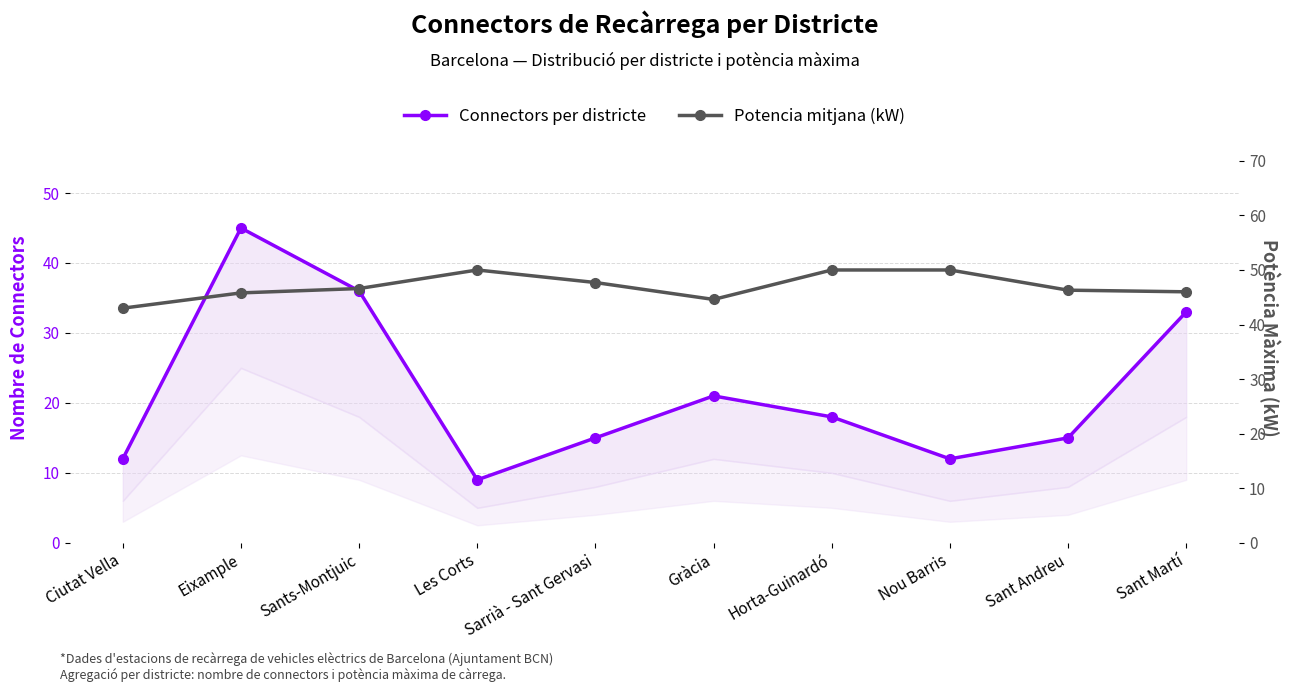

Reading right to left, transcribe all the data shown in this chart.

Connectors per districte: 33.0	15.0	12.0	18.0	21.0	15.0	9.0	36.0	45.0	12.0
Potencia mitjana (kW): 46.0	46.3	50.0	50.0	44.6	47.7	50.0	46.6	45.8	43.0